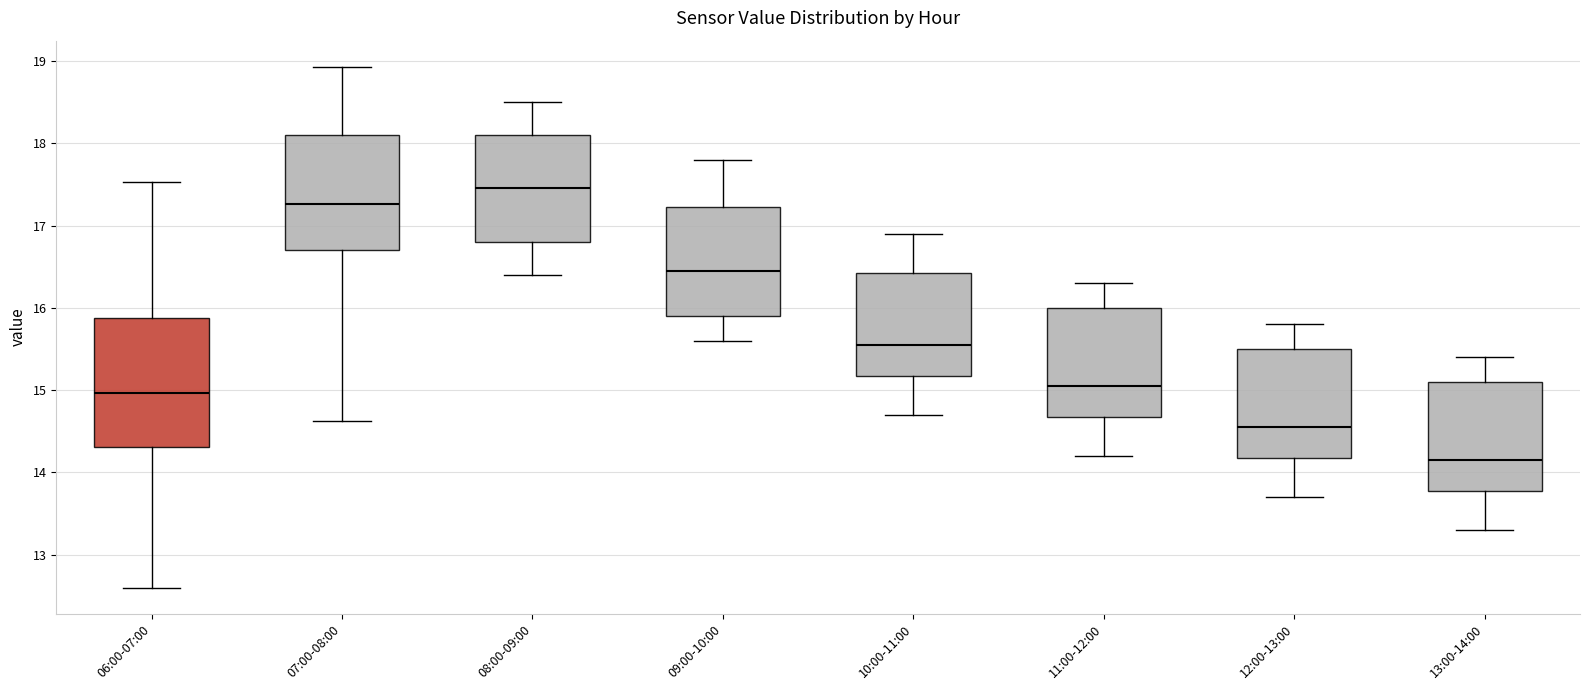

Reading left to right, transcribe this box plot: for each box, give where its median line is, the range the box spans, and where its two whiskers end, as read against the y-axis. The values are not printed on the chart, so give them approximately, as read against the axis.

06:00-07:00: median 15.0, box 14.3 to 15.9, whiskers 12.6 to 17.5
07:00-08:00: median 17.3, box 16.7 to 18.1, whiskers 14.6 to 18.9
08:00-09:00: median 17.5, box 16.8 to 18.1, whiskers 16.4 to 18.5
09:00-10:00: median 16.5, box 15.9 to 17.2, whiskers 15.6 to 17.8
10:00-11:00: median 15.6, box 15.2 to 16.4, whiskers 14.7 to 16.9
11:00-12:00: median 15.1, box 14.7 to 16.0, whiskers 14.2 to 16.3
12:00-13:00: median 14.6, box 14.2 to 15.5, whiskers 13.7 to 15.8
13:00-14:00: median 14.2, box 13.8 to 15.1, whiskers 13.3 to 15.4